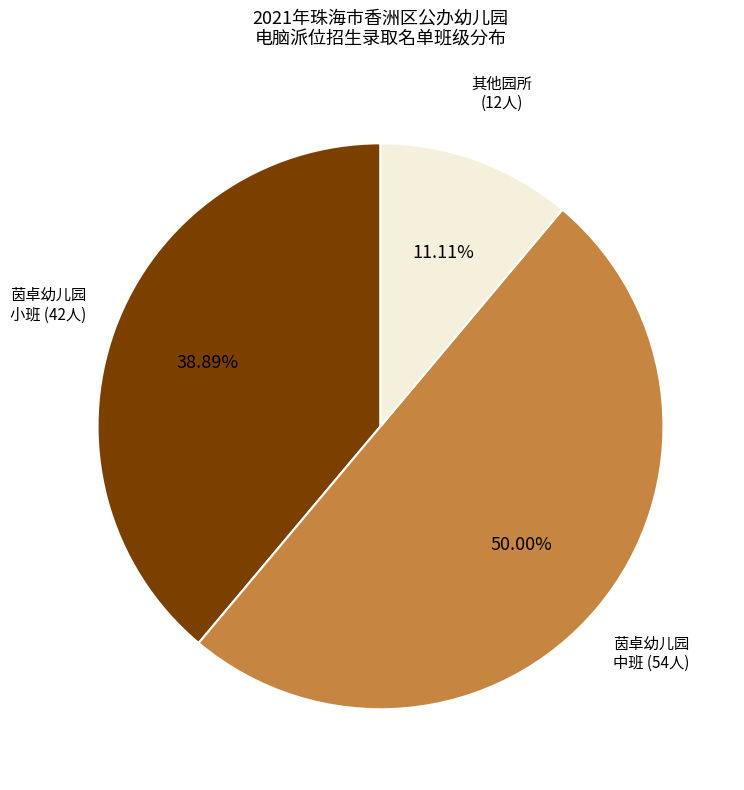

Count the number of slices in the pie.

3